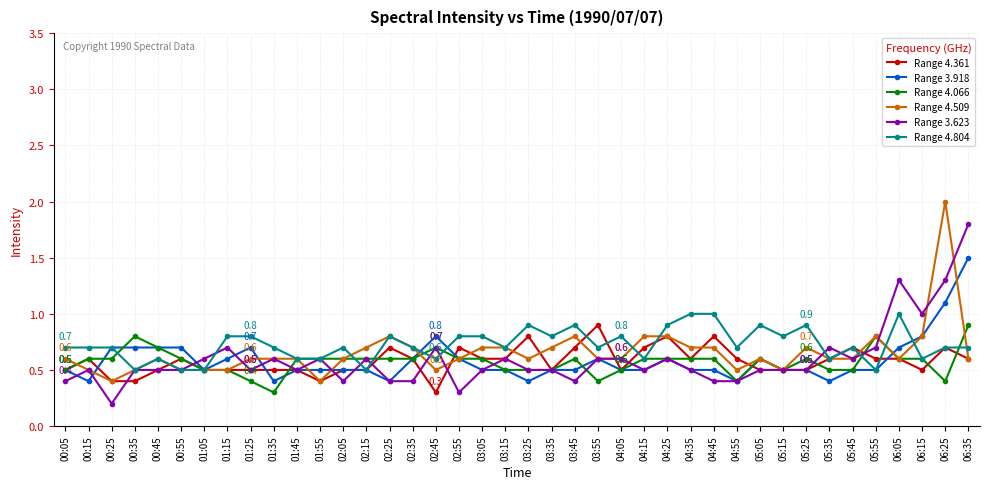

What is the difference between the highest and lowest values at 04:15?

0.3